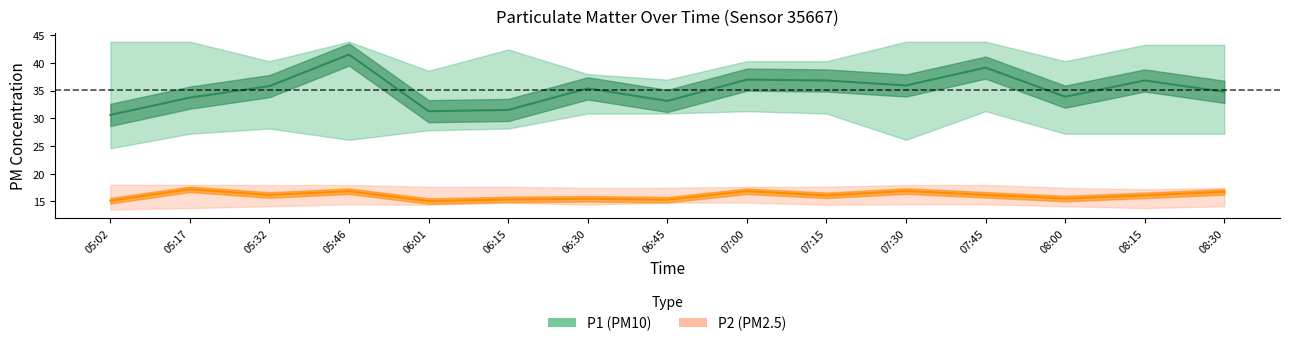

What is the difference between the P1 values at 06:01 and 08:15?

5.6